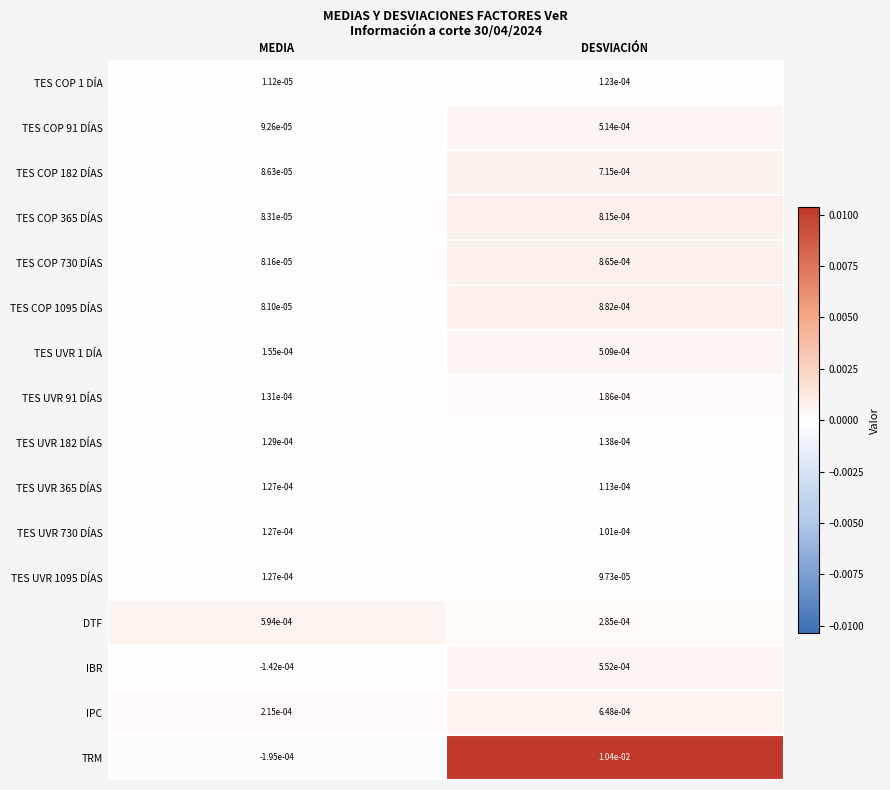

How many data points does each series have?

2